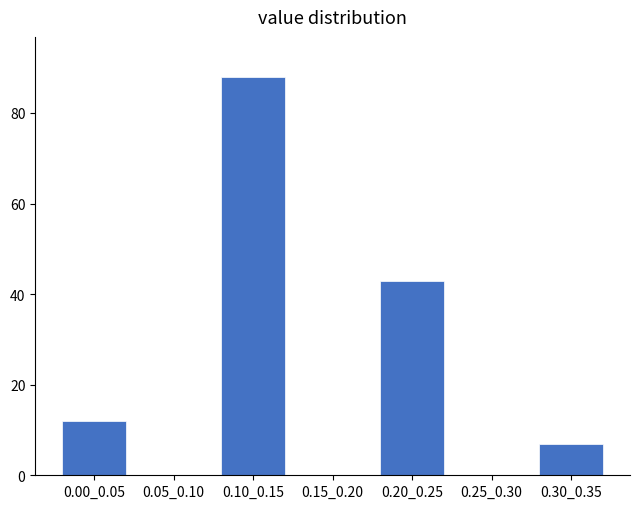

Reading left to right, list all the values displayed in this chart.

0.00_0.05=12	0.05_0.10=0	0.10_0.15=88	0.15_0.20=0	0.20_0.25=43	0.25_0.30=0	0.30_0.35=7